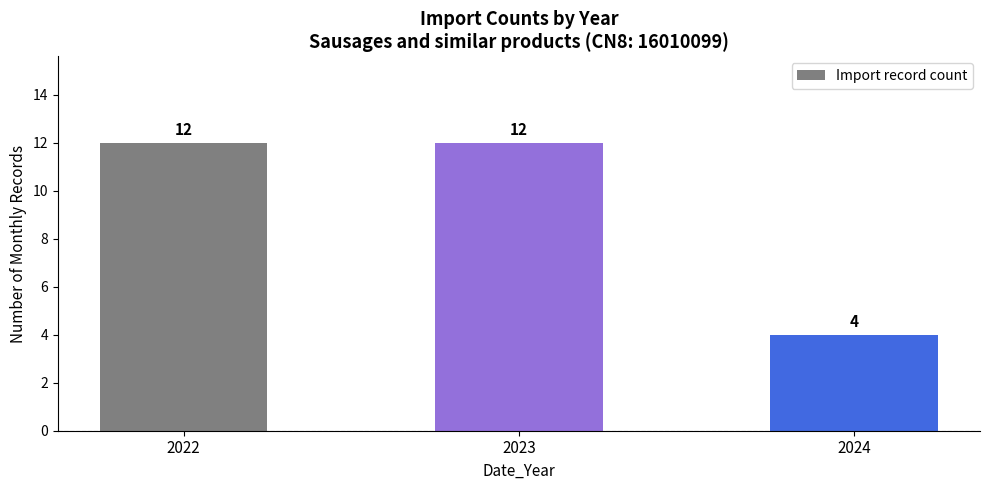

What is the sum of the values at 2022 and 2023?

24